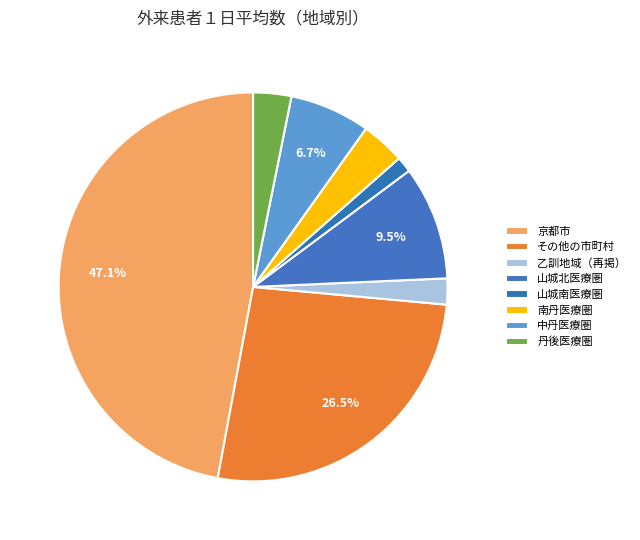

True or false: 丹後医療圏 accounts for 3% of the total.

True